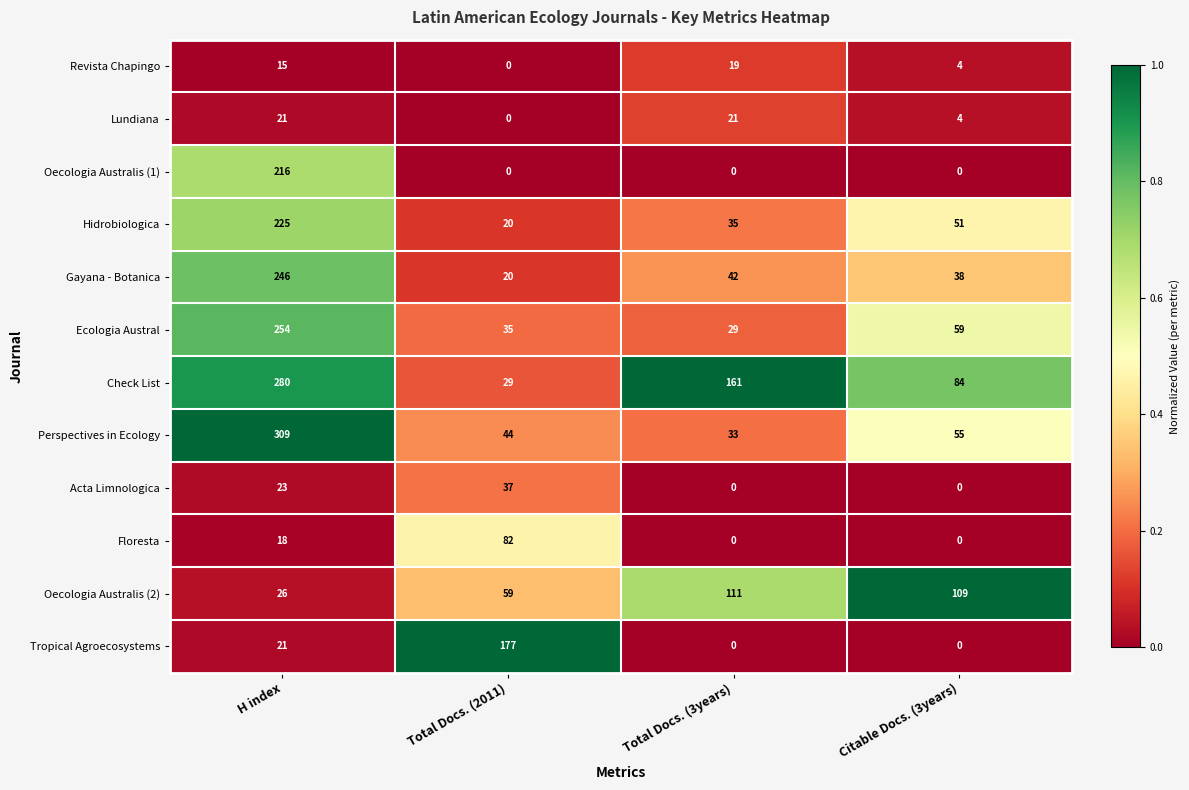

Between Total Docs. (3years) and Citable Docs. (3years), which series saw the biggest shift?

Check List